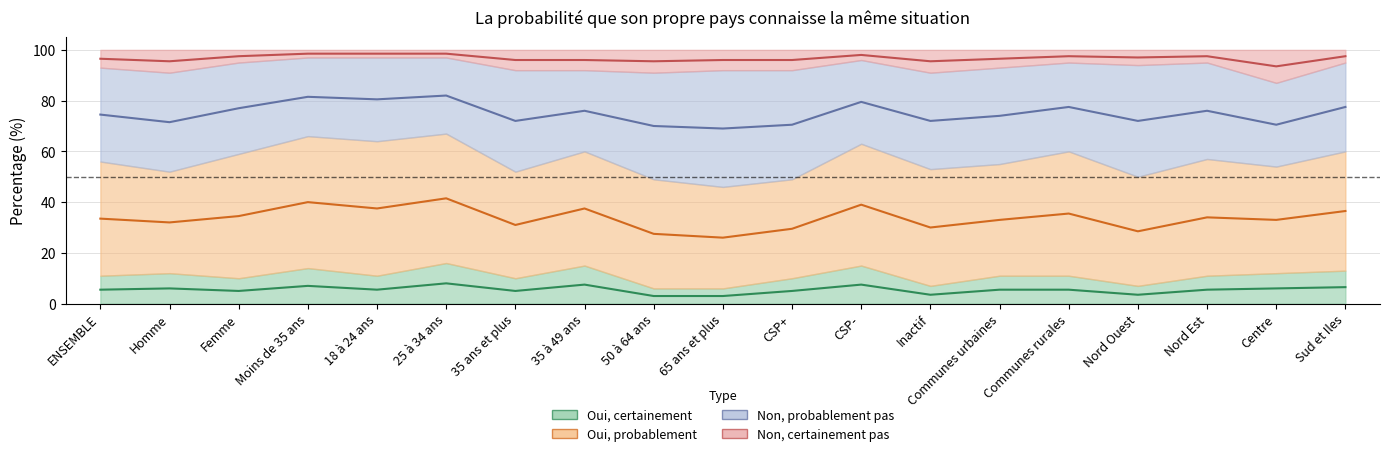

What is the lowest value of the Non, certainement pas series?

93.5